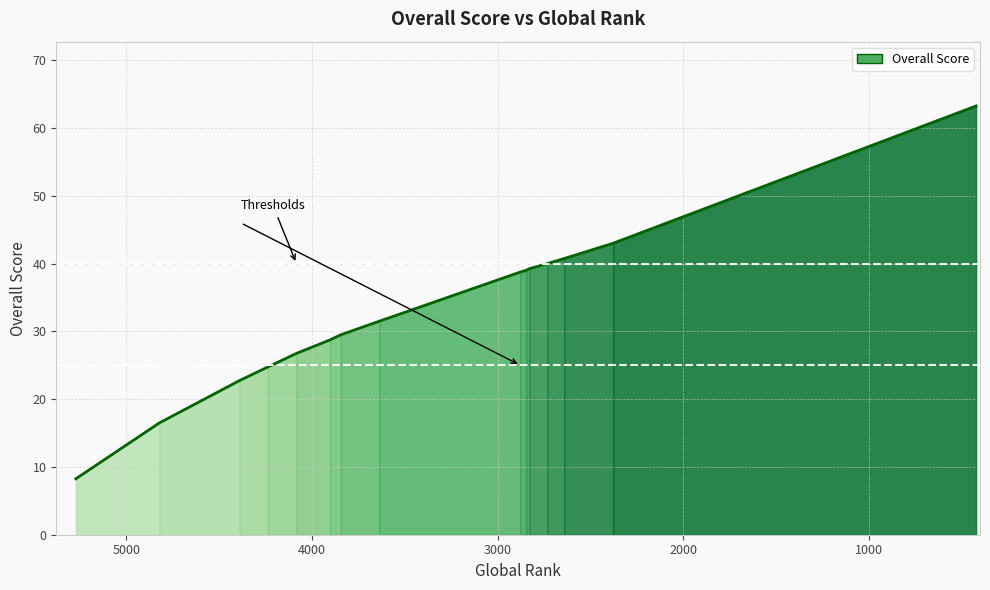

True or false: the data has more than 1 interior local peaks.

False